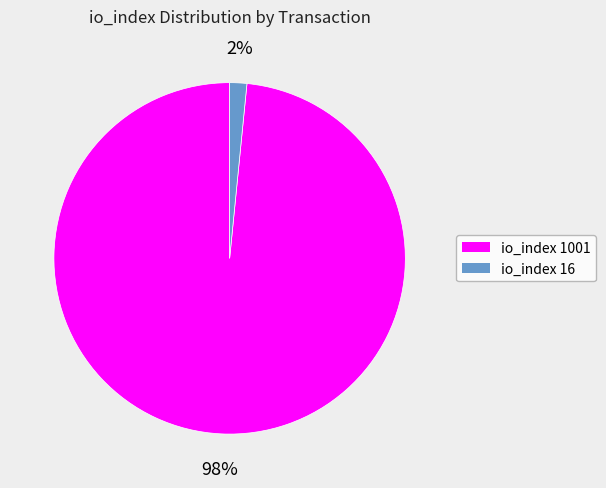

True or false: io_index 16 accounts for 2% of the total.

True